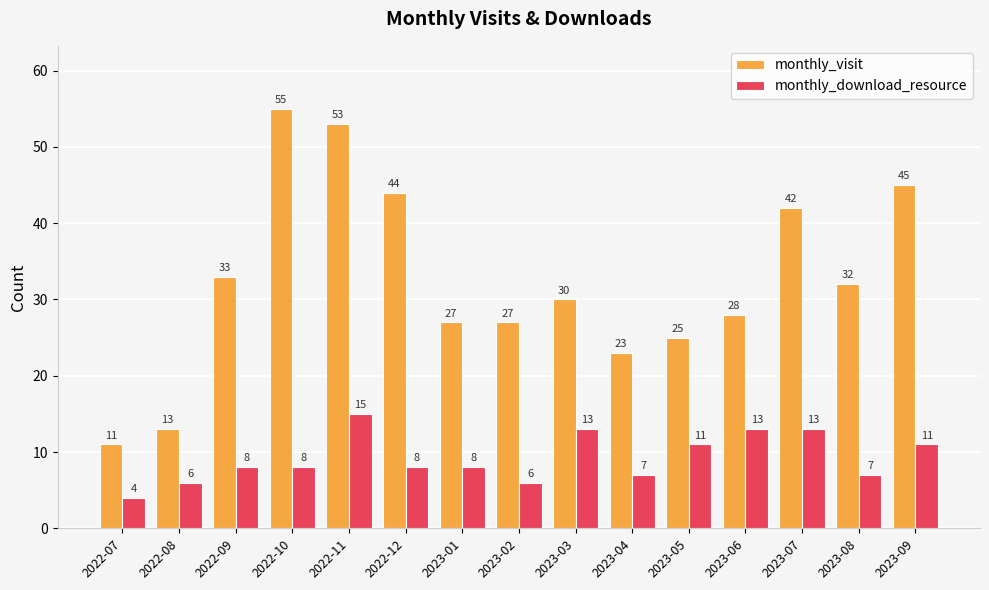

Count the number of categories in the chart.

15